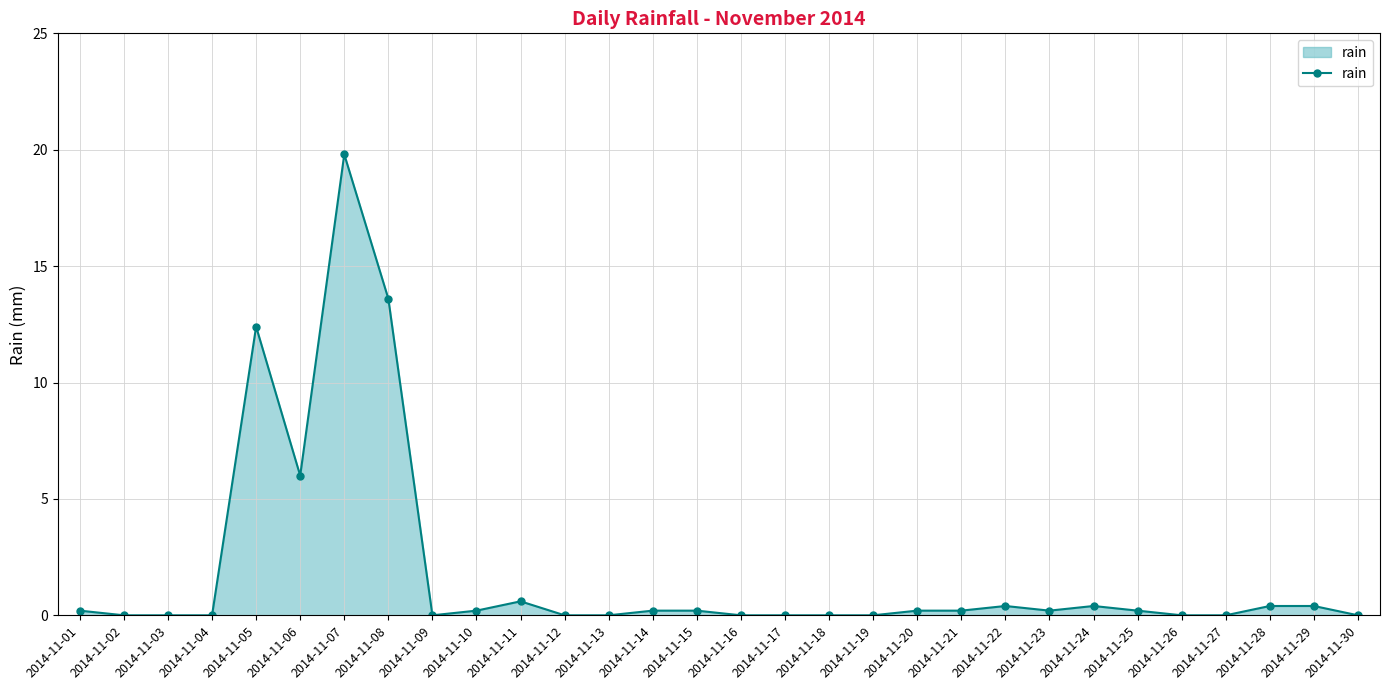

How many distinct data groups are displayed?

1